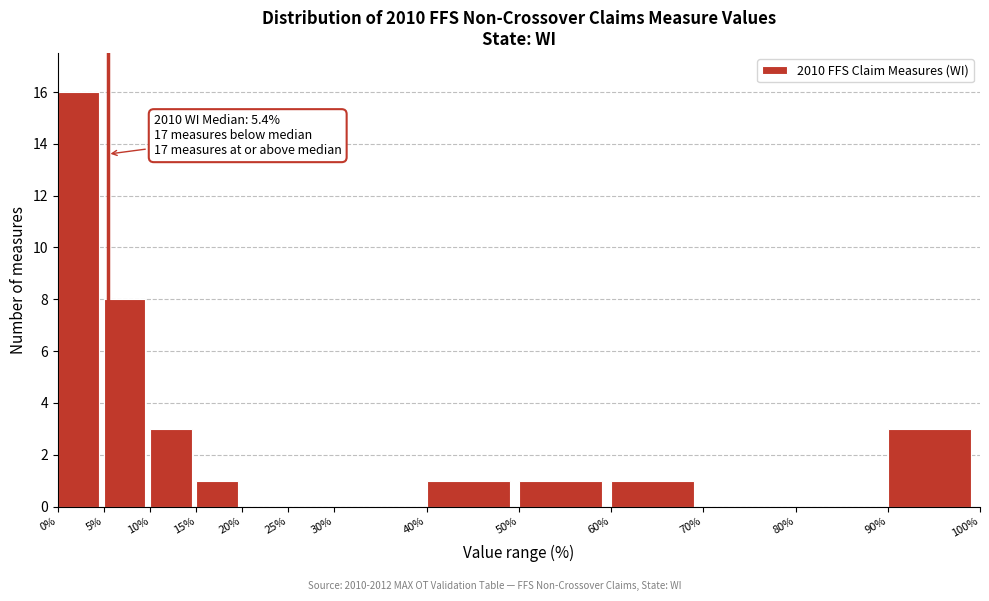

Which range on the x-axis has the tallest bar?

0% to 5%